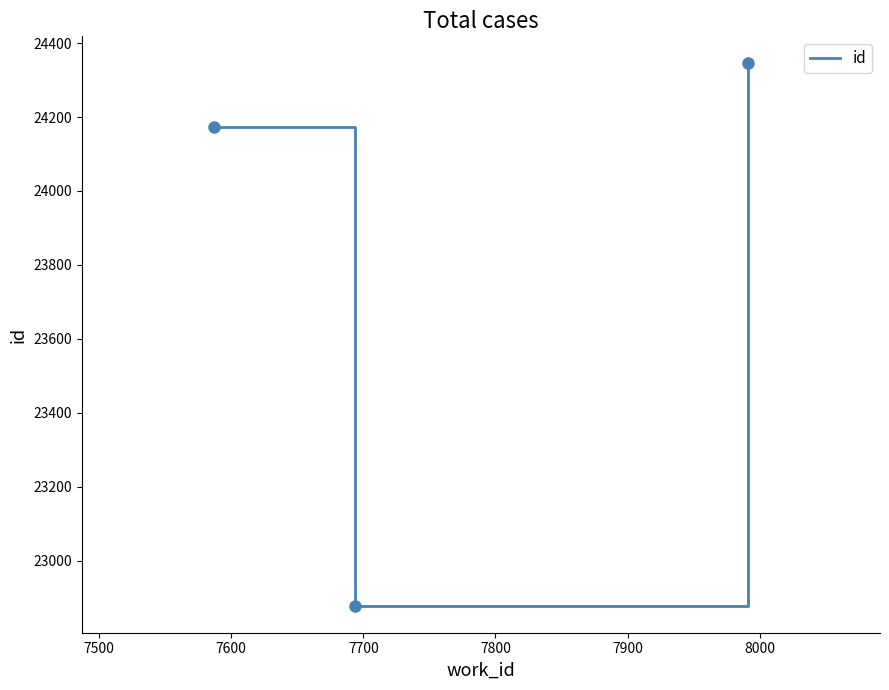

What is the average value?

23798